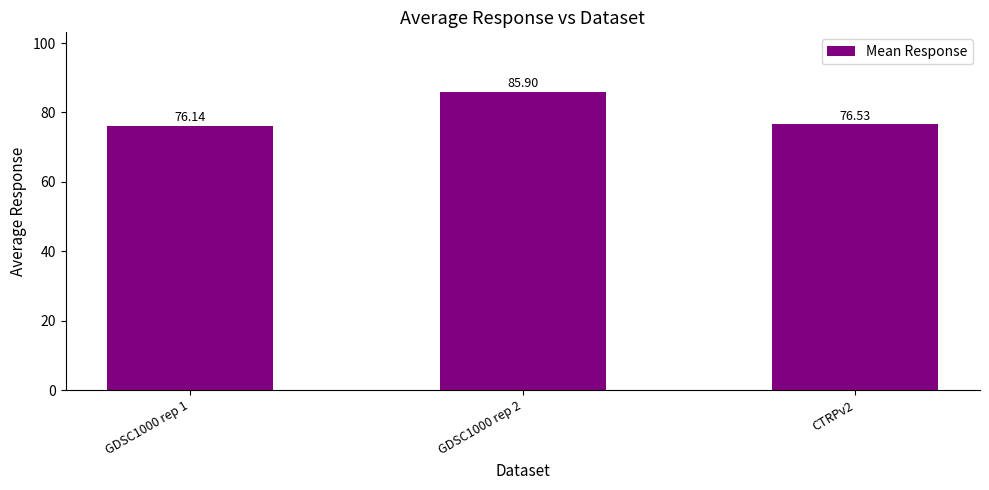

Reading left to right, transcribe all the data shown in this chart.

GDSC1000 rep 1=76.1	GDSC1000 rep 2=85.9	CTRPv2=76.5